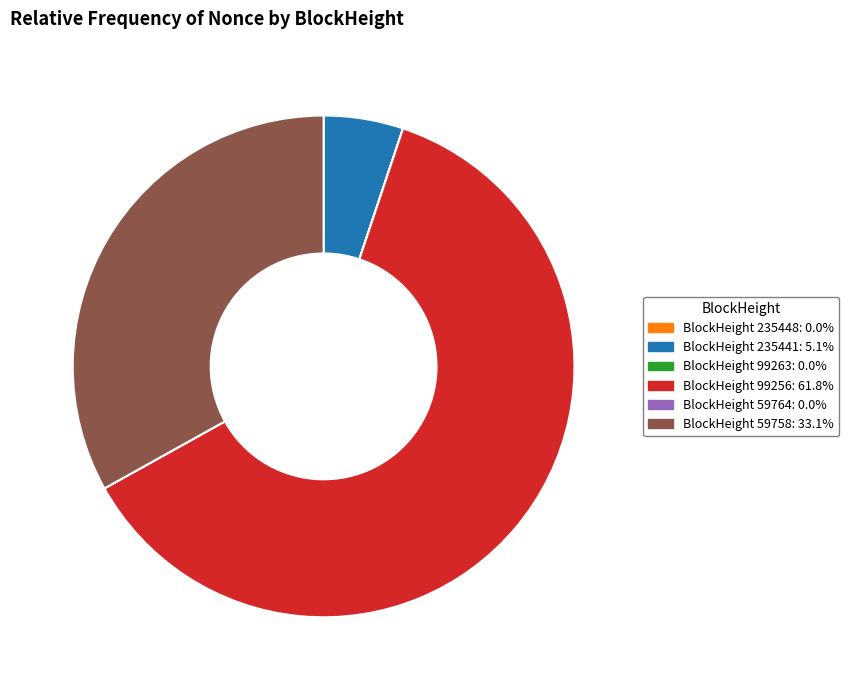

Which slice is the largest?

99256